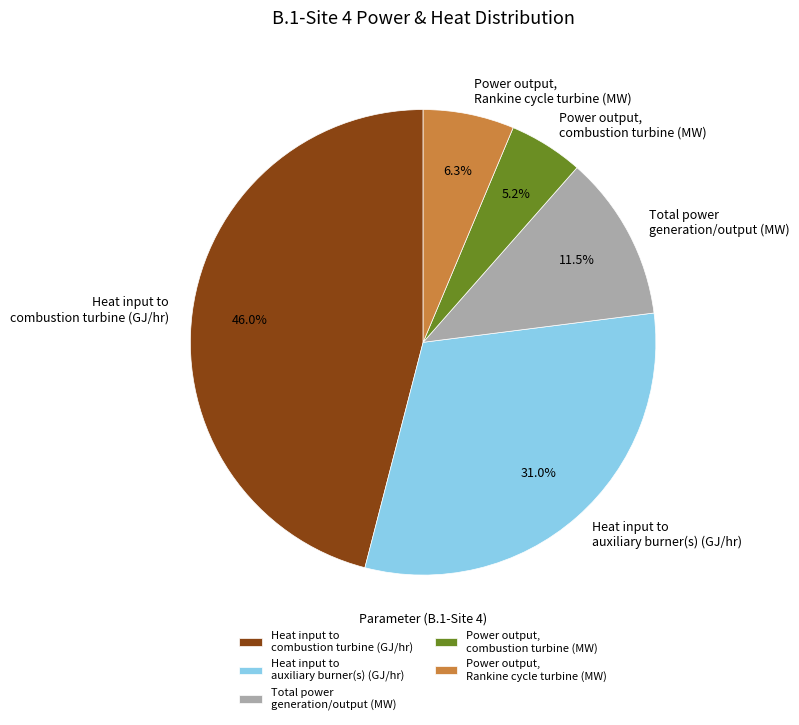

Is Power output, Rankine cycle turbine (MW) the majority of the pie?

No